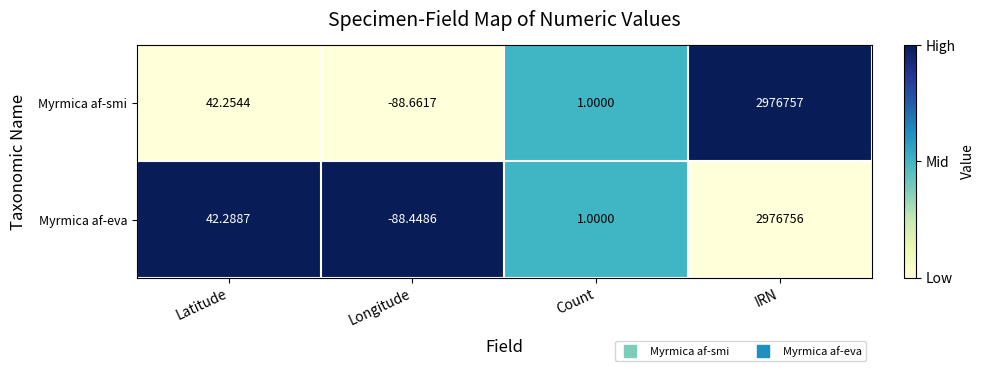

Which series changed the most between Longitude and IRN?

Myrmica af-smi